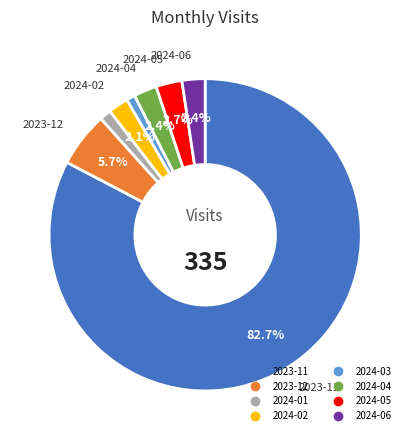

True or false: 2024-03 accounts for 1% of the total.

True